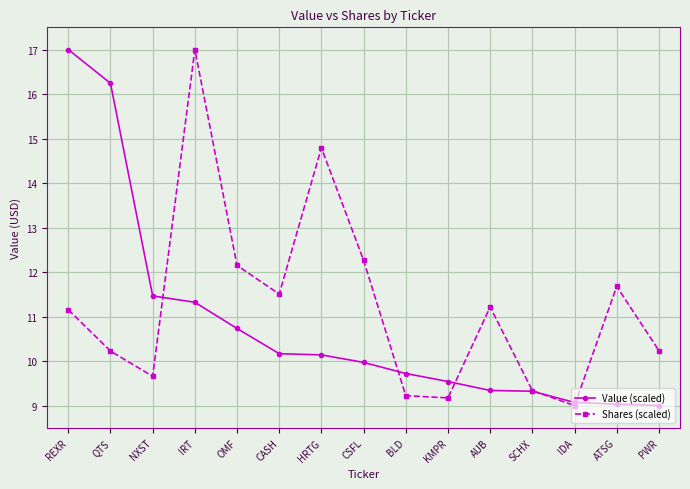

How many series are shown in this chart?

2